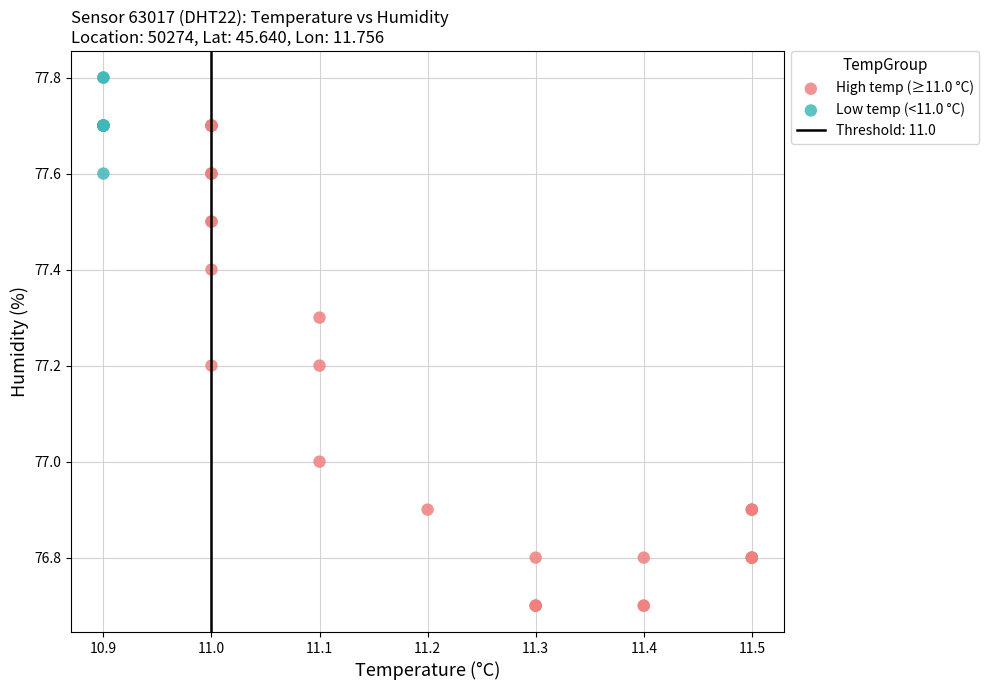

Which series contains the highest Y value?

Low temp (<11.0 °C)